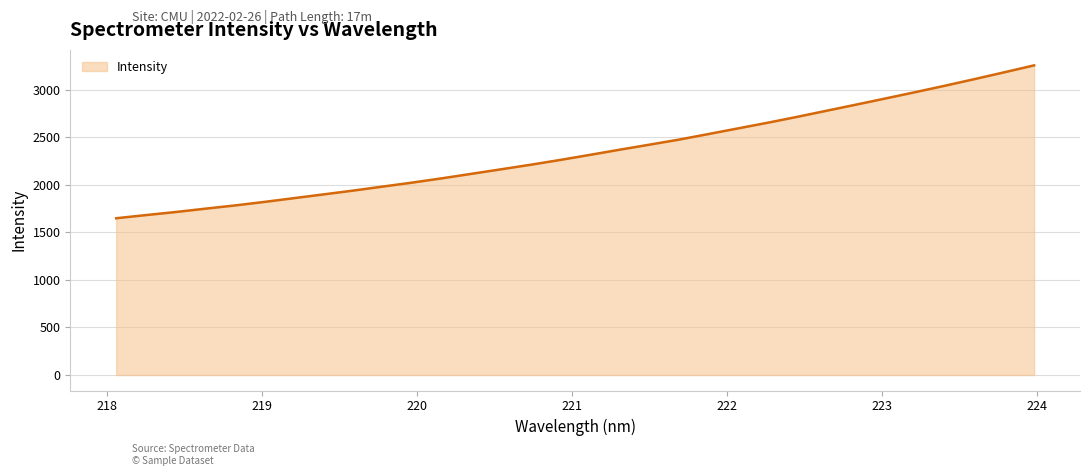

What is the smallest value displayed?

1647.5